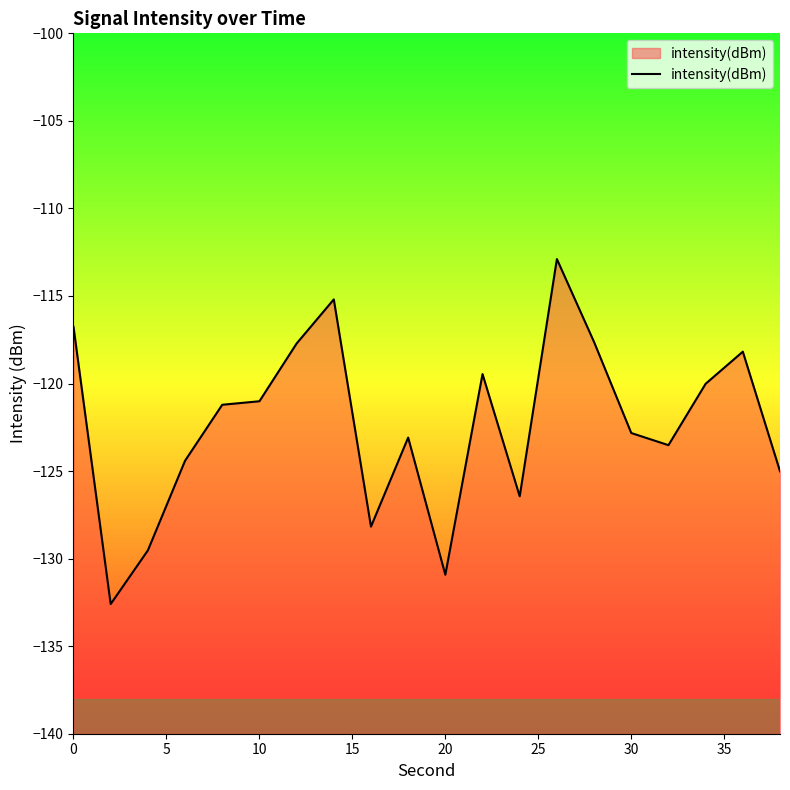

How many interior local valleys (lower than both neighbors) does the data have?

5